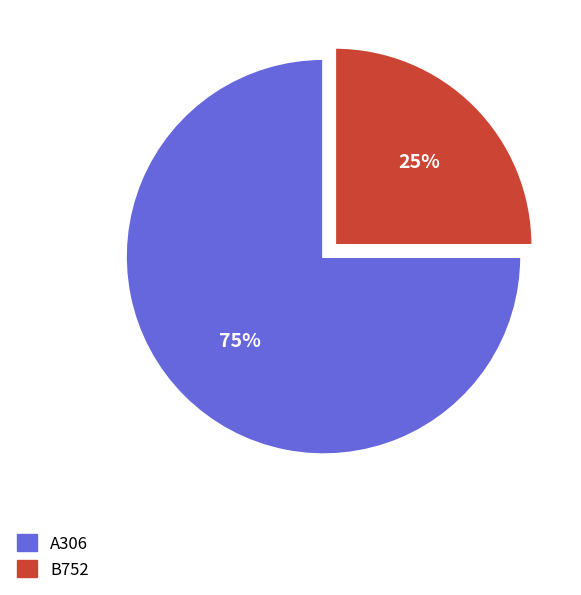

Which slice is the largest?

A306